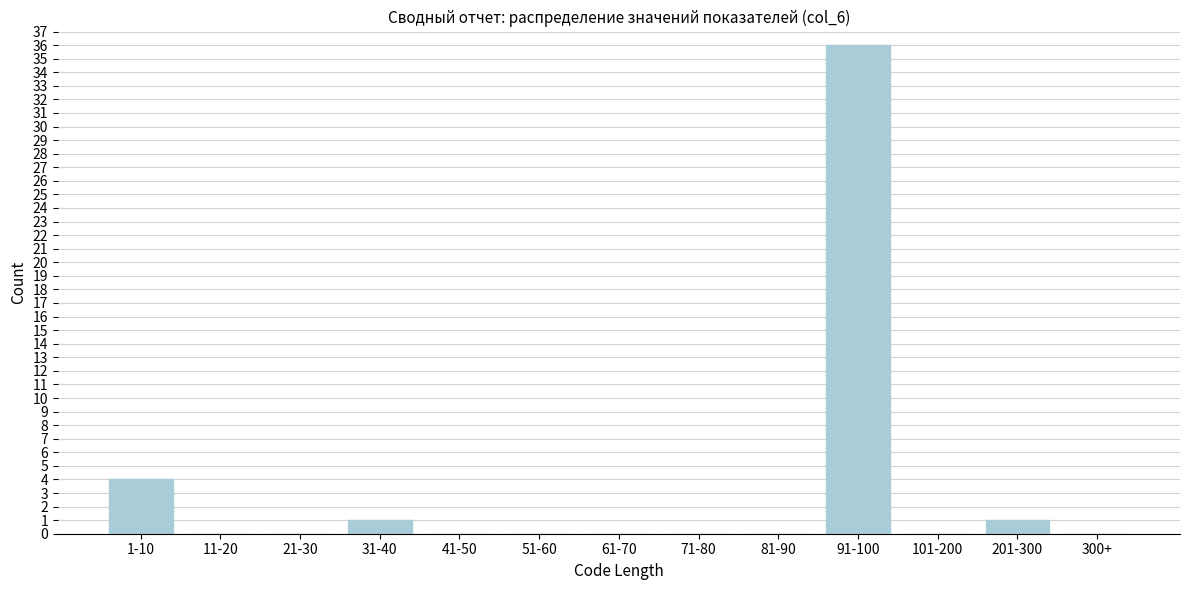

Reading right to left, list all the values displayed in this chart.

300+=0	201-300=1	101-200=0	91-100=36	81-90=0	71-80=0	61-70=0	51-60=0	41-50=0	31-40=1	21-30=0	11-20=0	1-10=4